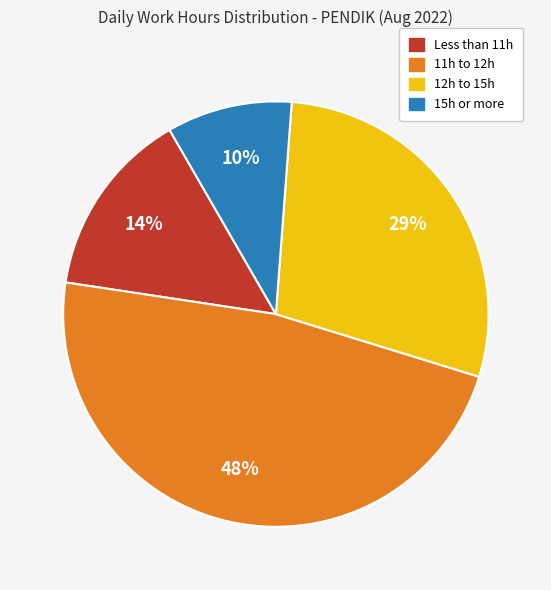

To the nearest percent, what is the difference between the largest and smallest slice percentages?

38%